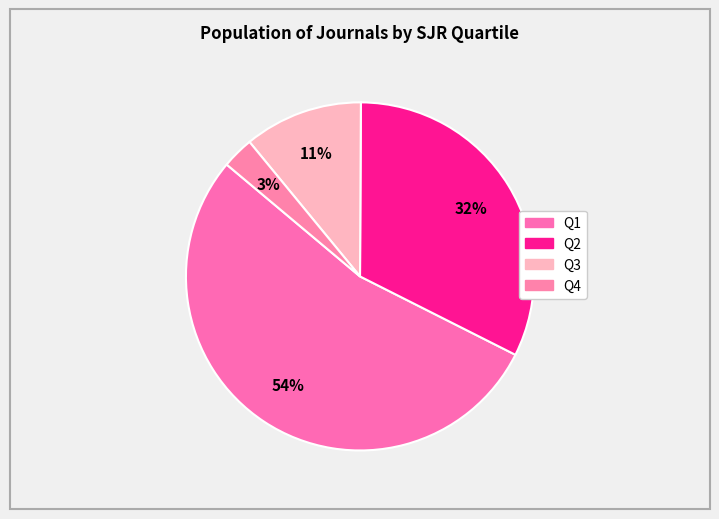

What is the ratio of the value at Q2 to the value at Q1?

0.6